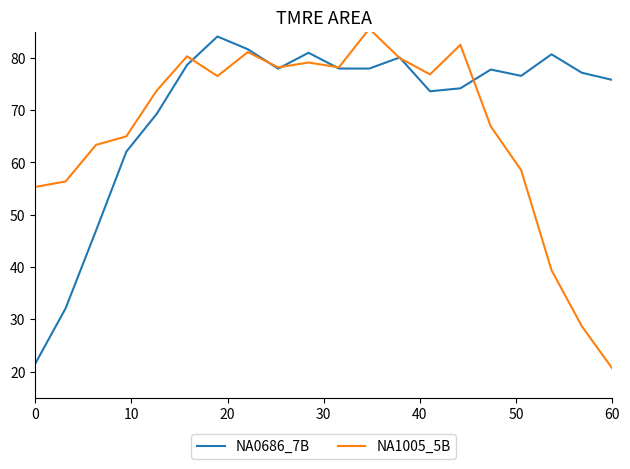

What is the highest value of the NA0686_7B series?

84.1